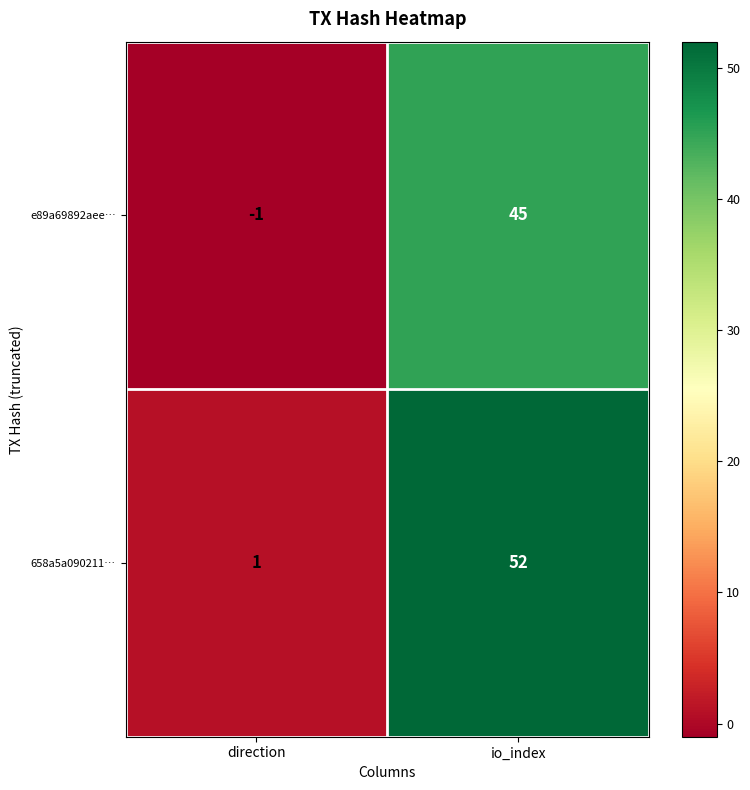

What is the difference between the e89a69892aee… values at direction and io_index?

46